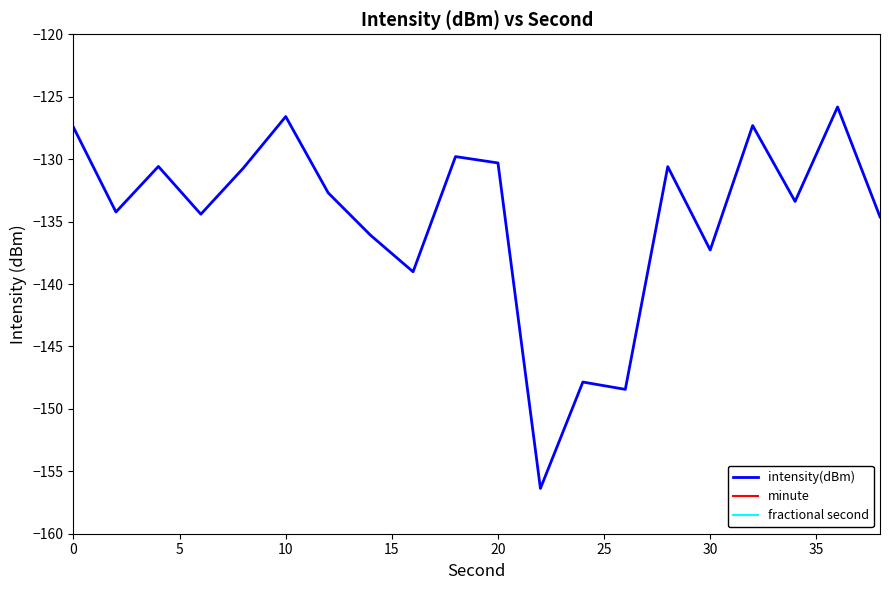

What is the minimum value for intensity(dBm)?

-156.4